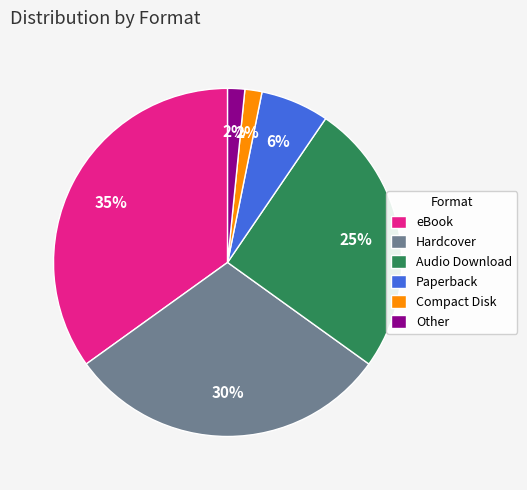

What is the ratio of the value at Compact Disk to the value at Hardcover?

0.1